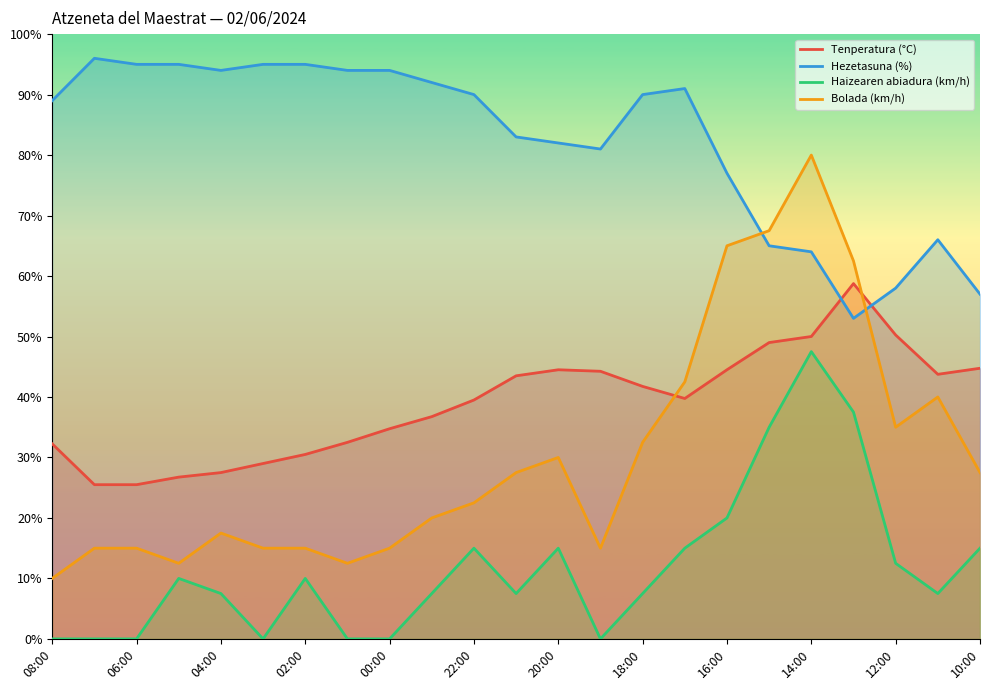

Is the value of Bolada (km/h) at 06:00 greater than the value of Hezetasuna (%) at 20:00?

No